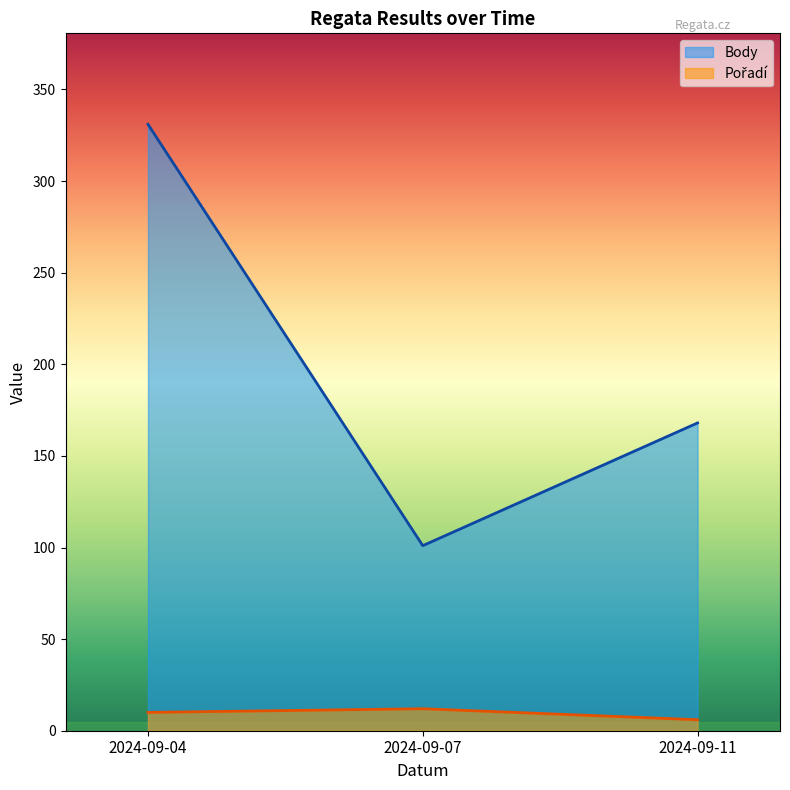

At 2024-09-11, list the series in order from largest to smallest.

Body, Pořadí